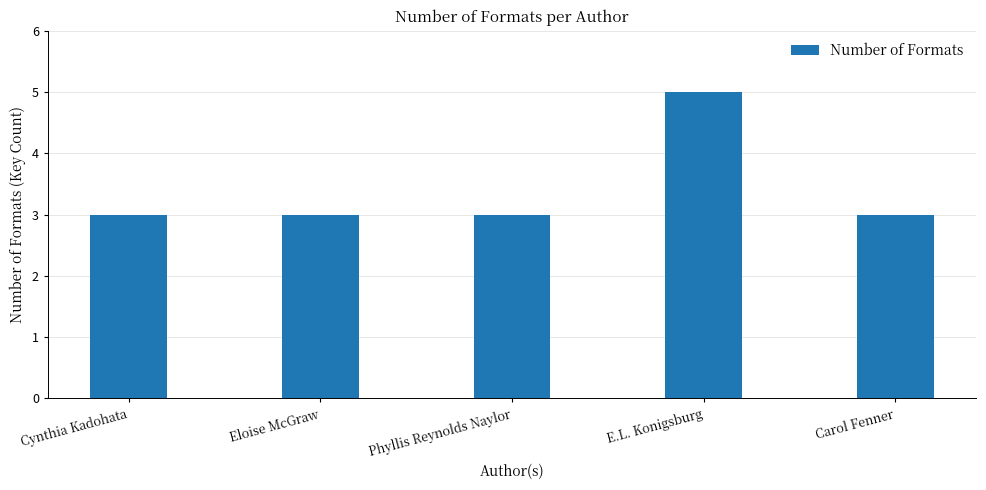

What is the greatest value displayed?

5